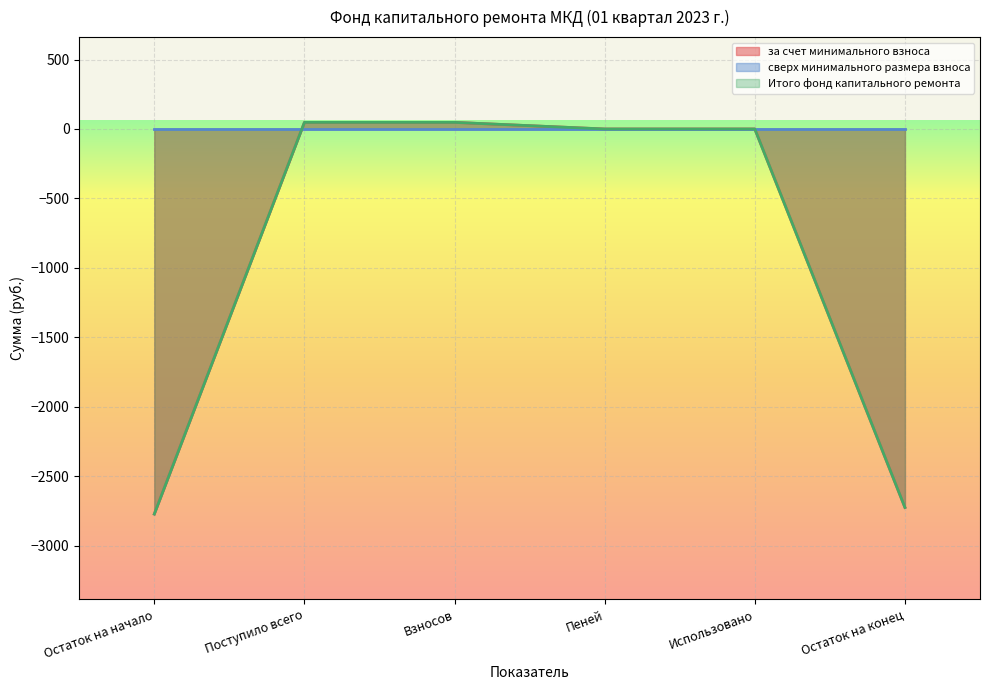

Does the chart display data point markers on the line(s)?

No